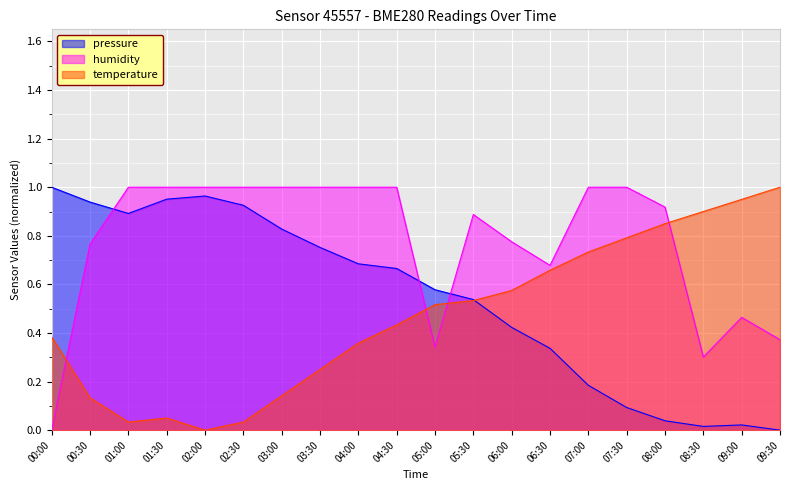

What are all the series names shown in the legend?

pressure, humidity, temperature